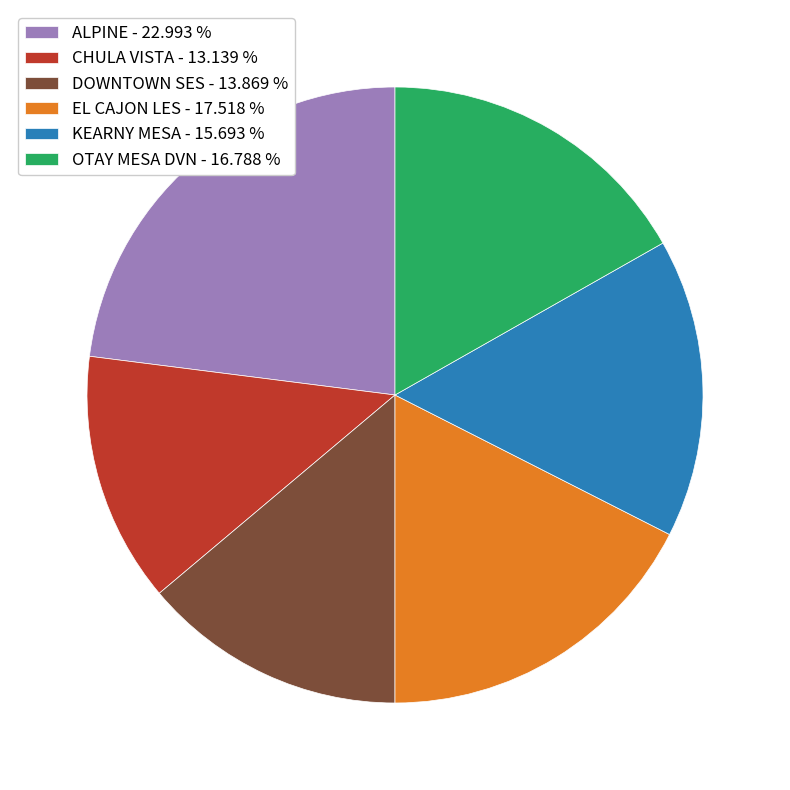

Do DOWNTOWN SES - 13.869 % and CHULA VISTA - 13.139 % together represent more than half of the pie?

No